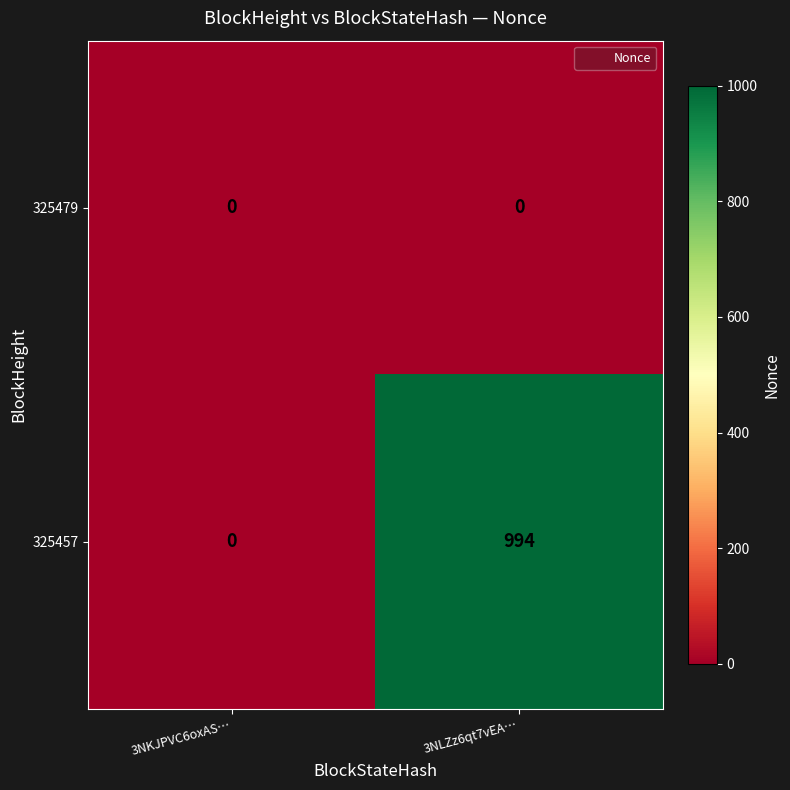

List the series in order of their peak value, lowest first.

325479, 325457